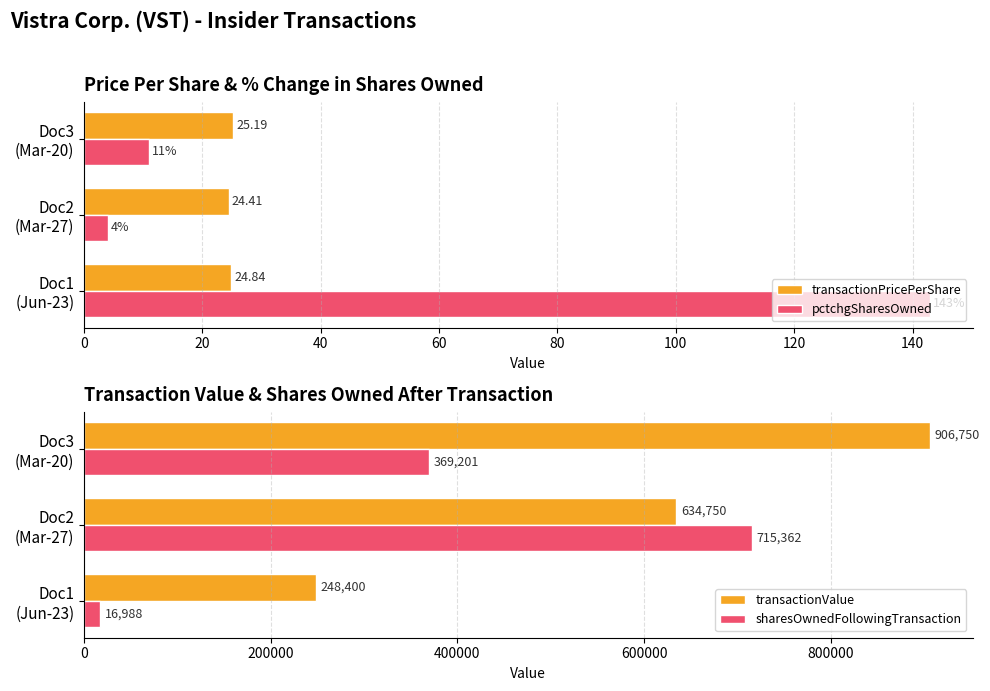

How many data points in transactionValue are above 634750?

1